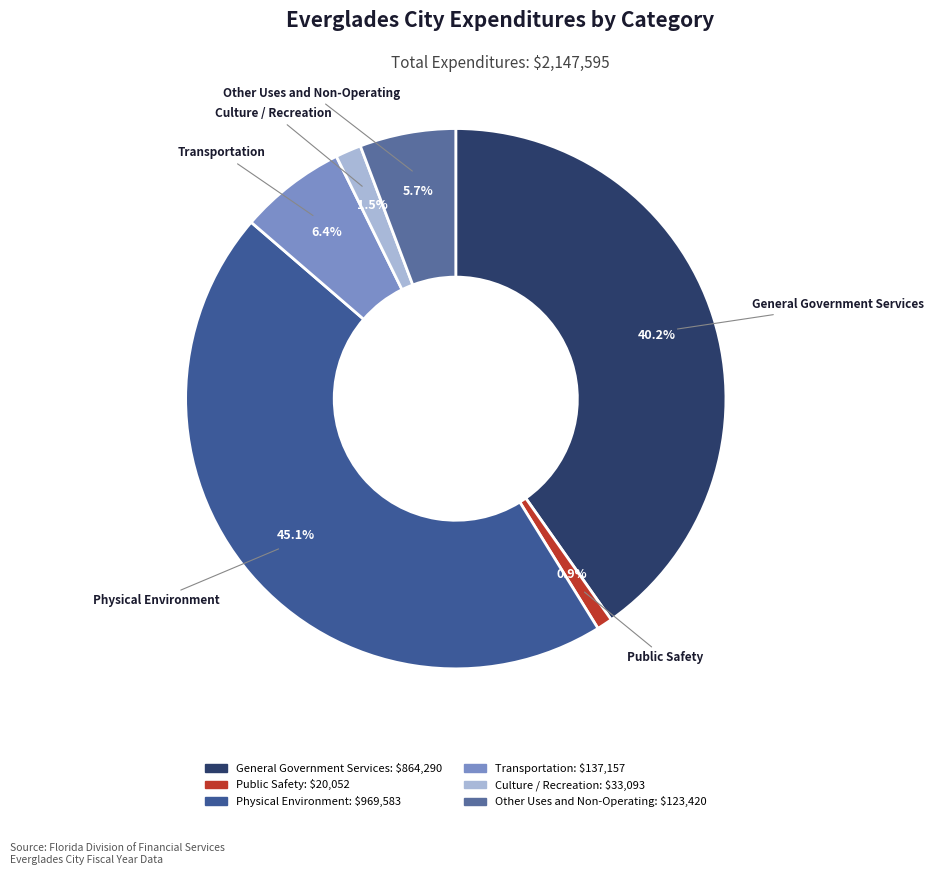

To the nearest percent, what is the difference between the largest and smallest slice percentages?

44%